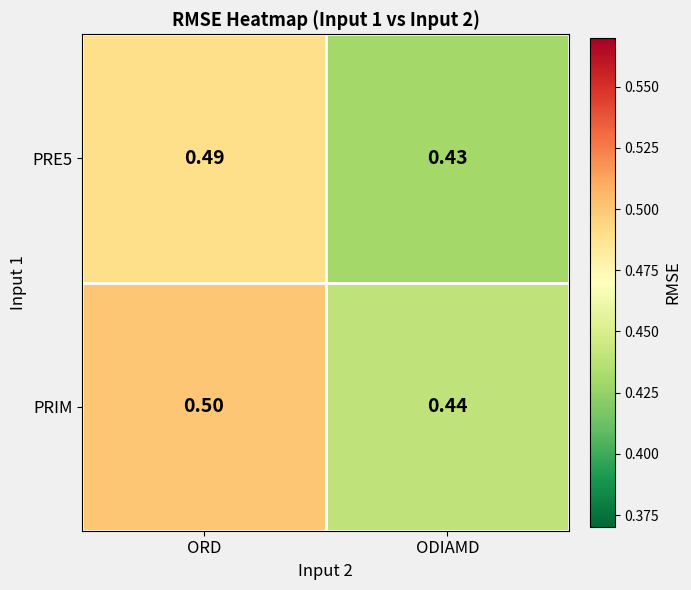

Where is PRIM nearest to the value 0?

ODIAMD